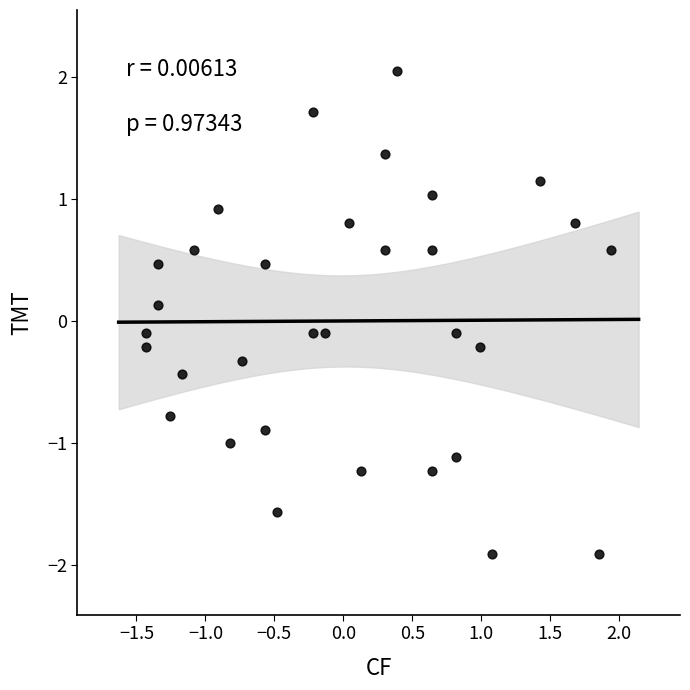

What is the range of X values (max minus min)?

3.4